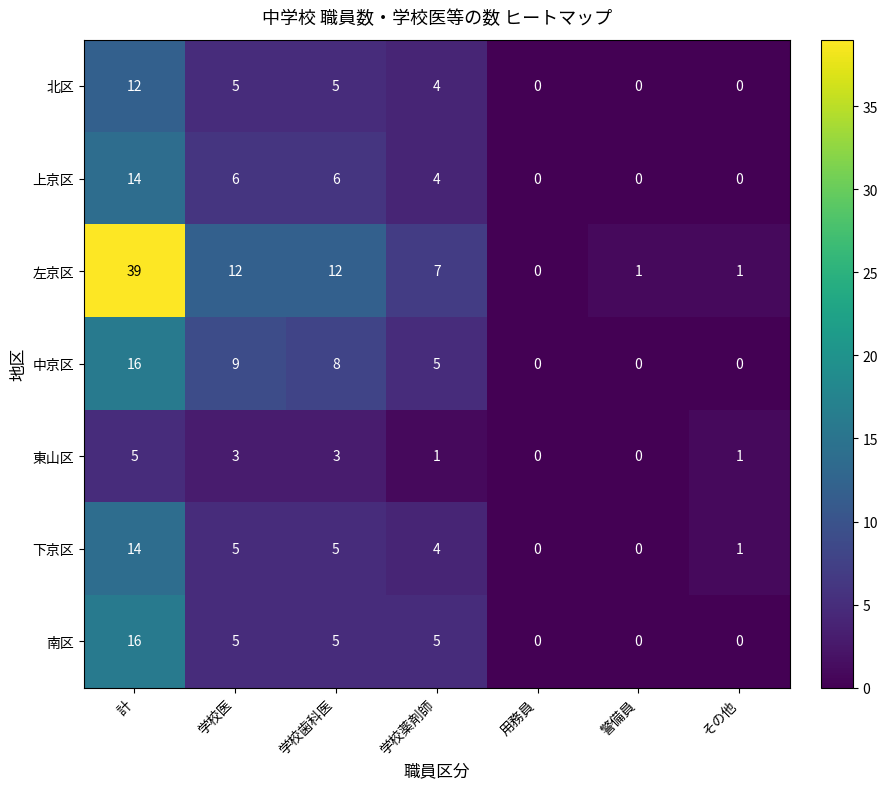

What is the spread (max minus min) of values at 学校医?

9